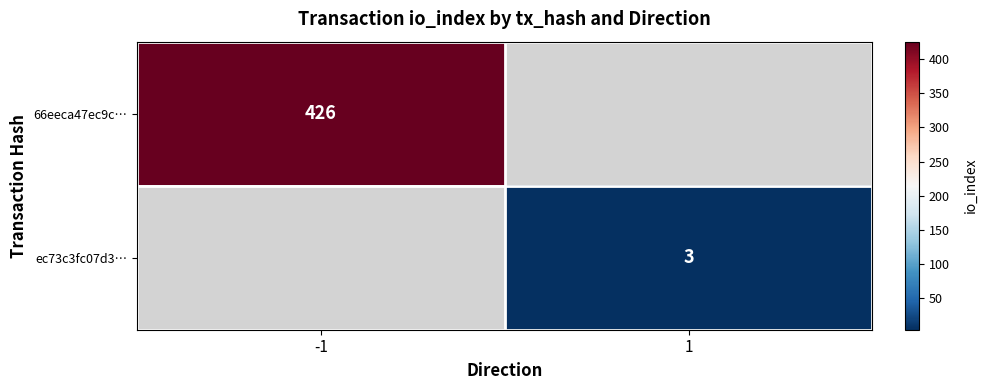

True or false: ec73c3fc07d3… has a value of 2 at 1.

False